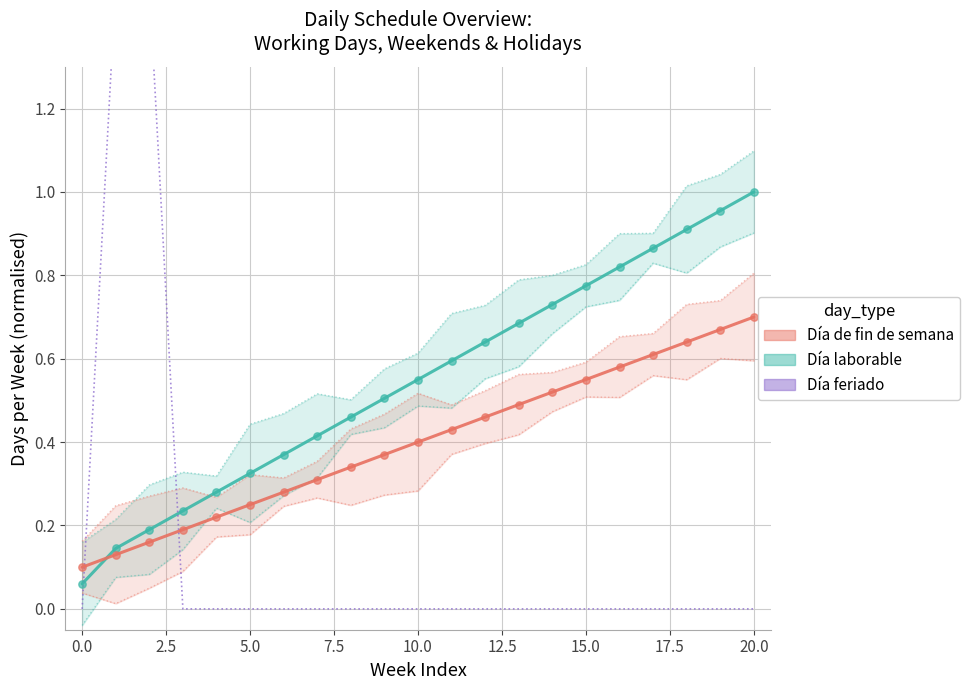

Which series reaches the maximum Y coordinate?

Día feriado